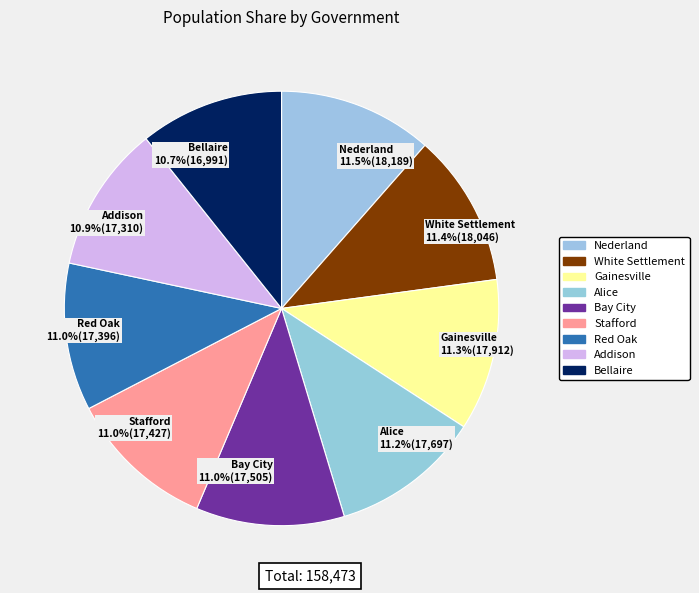

Is it true that Gainesville is 3% of the pie?

False